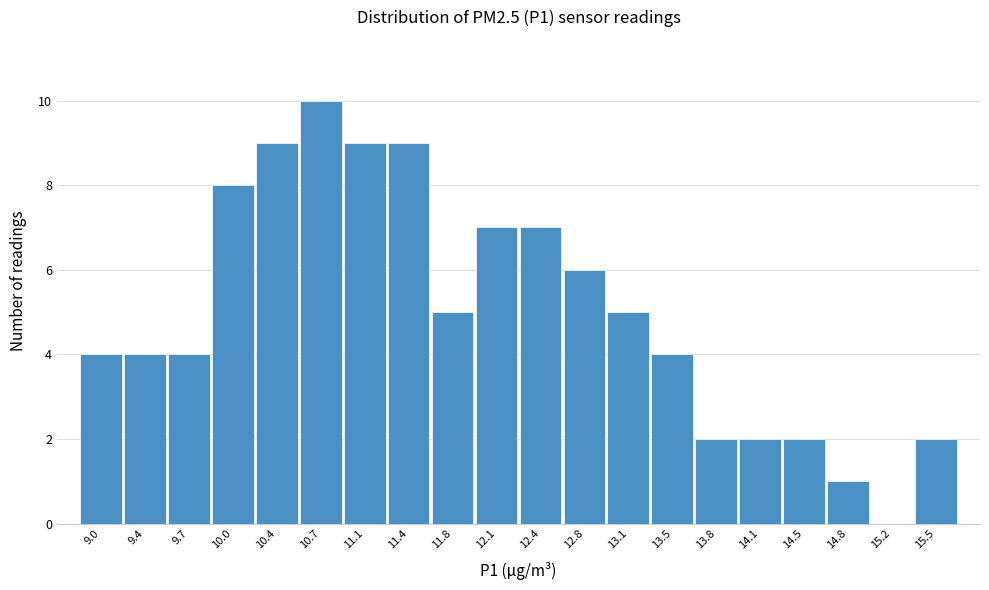

Reading left to right, transcribe all the data shown in this chart.

9.0=4	9.4=4	9.7=4	10.0=8	10.4=9	10.7=10	11.1=9	11.4=9	11.8=5	12.1=7	12.4=7	12.8=6	13.1=5	13.5=4	13.8=2	14.1=2	14.5=2	14.8=1	15.2=0	15.5=2